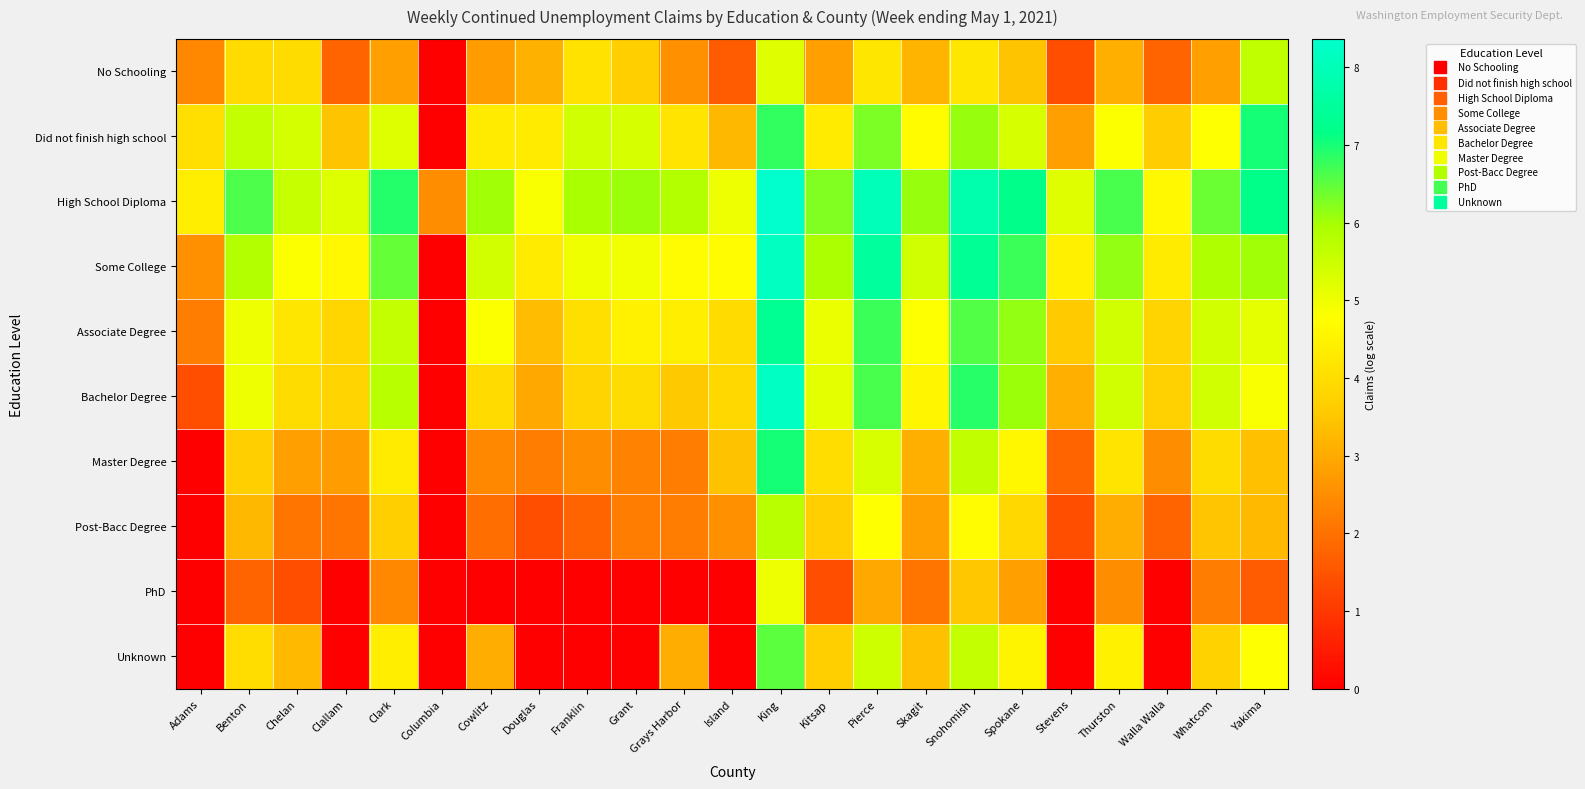

What is the total value across all series at Clallam?

27.6